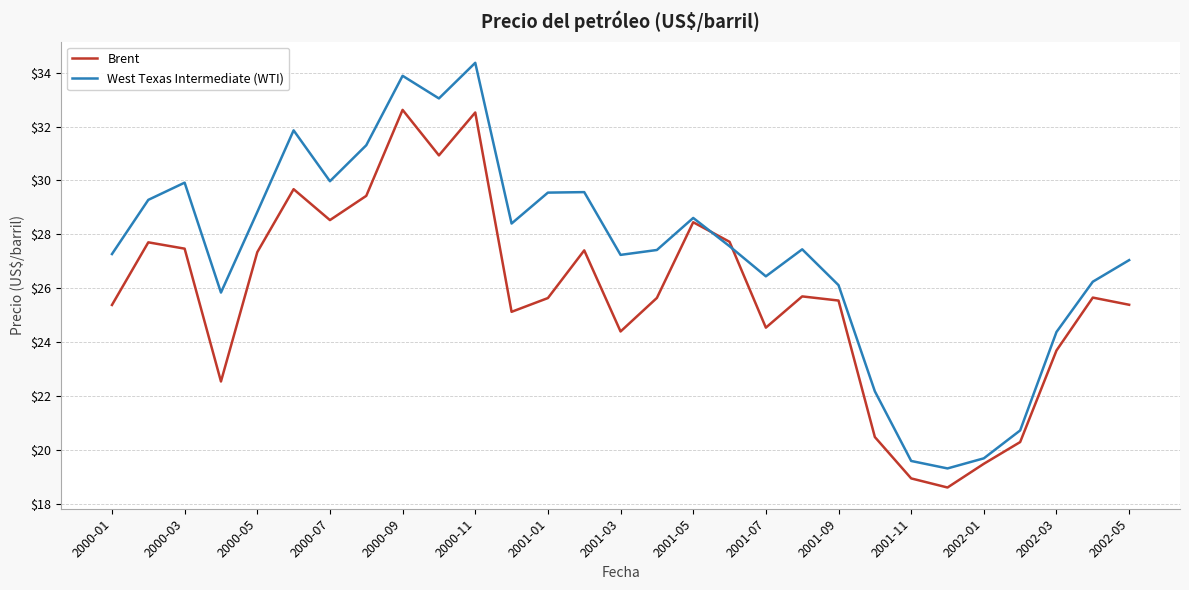

Which series has the widest spread of values?

West Texas Intermediate (WTI)